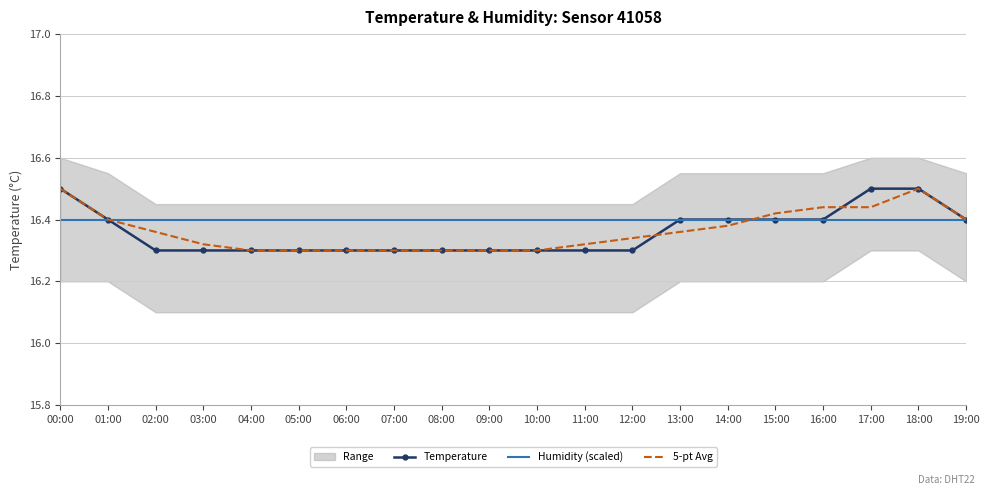

At 07:00, list the series in order from largest to smallest.

Humidity (scaled), Temperature, 5-pt Avg